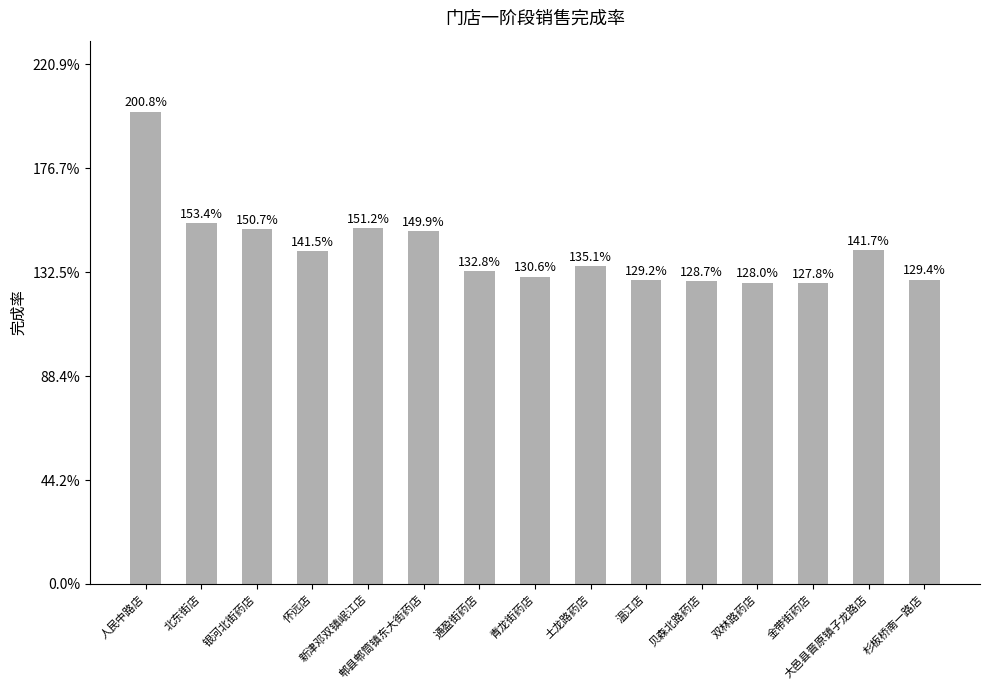

Does the chart contain stacked bars?

No